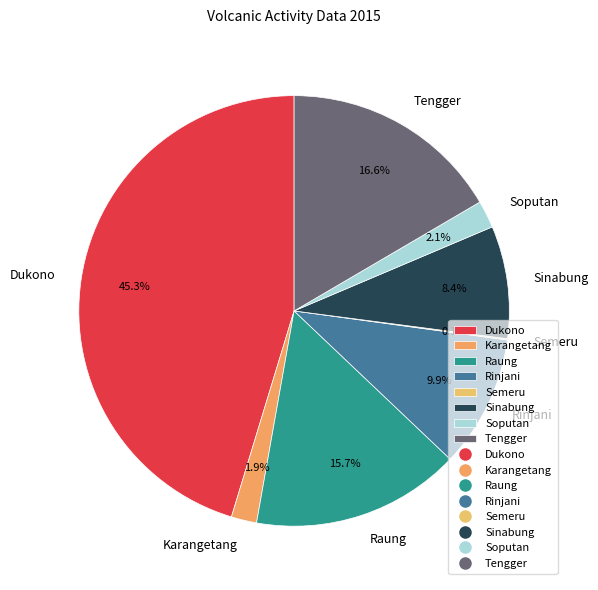

Is there any slice that represents more than half of the pie?

No